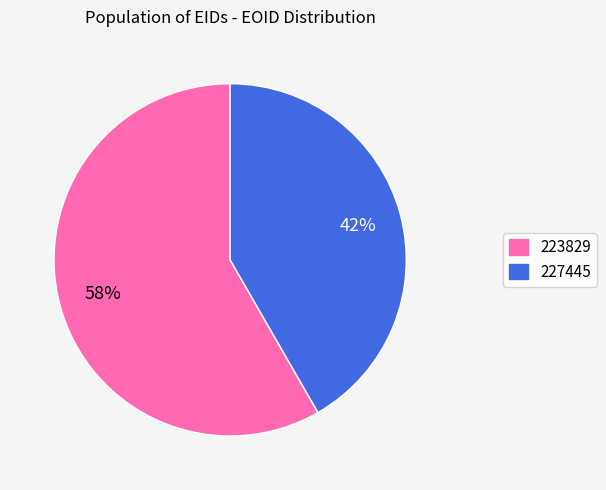

The 223829 slice represents 58% of the pie. True or false?

True